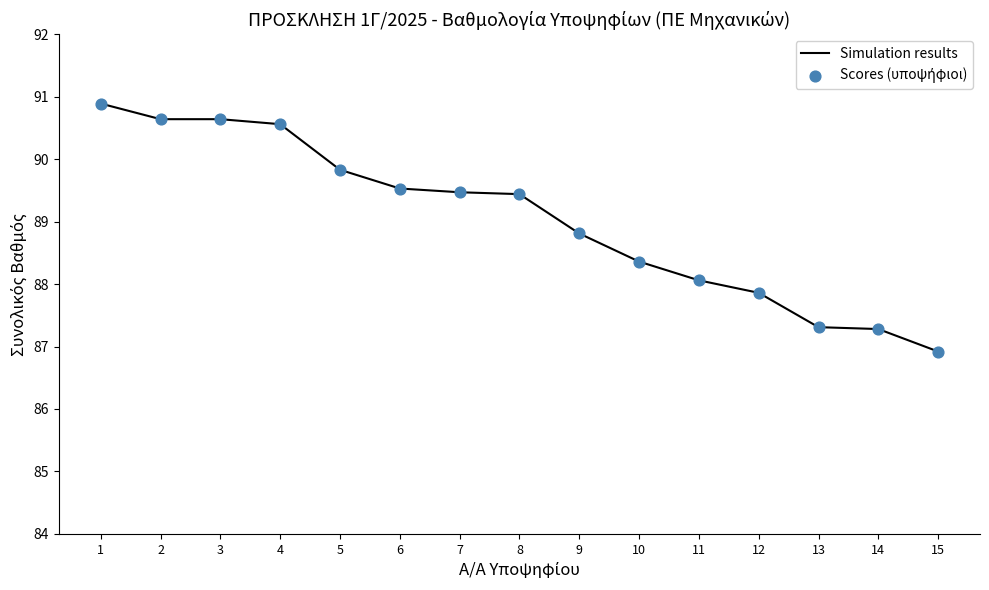

What is the ratio of the value at 13 to the value at 8?

1.0